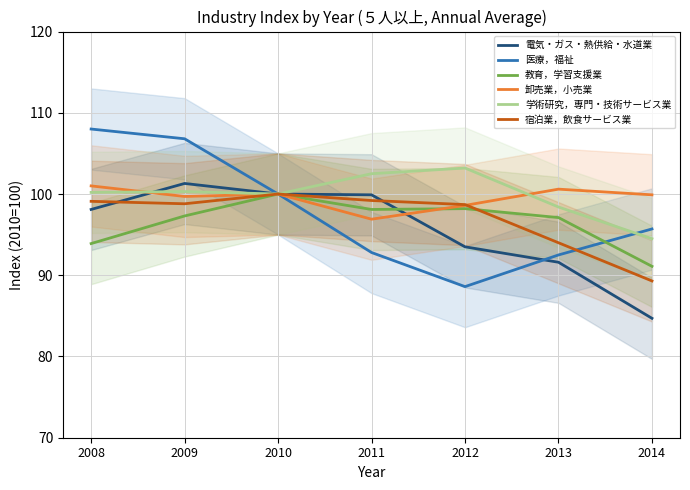

The value of 学術研究，専門・技術サービス業 at 2014 is 94.5. True or false?

True